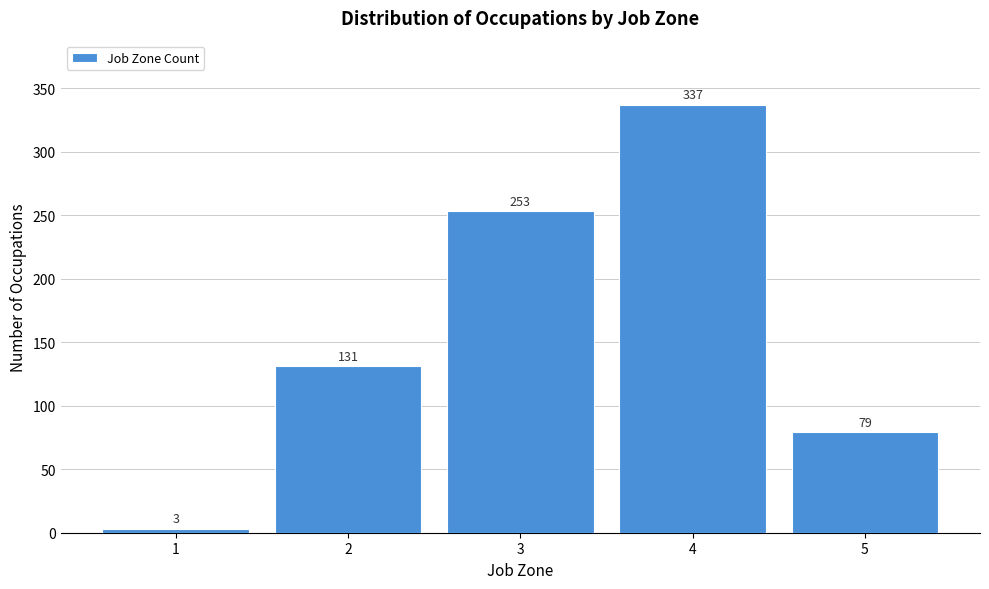

Reading right to left, what are all the values shown in this chart?

79	337	253	131	3